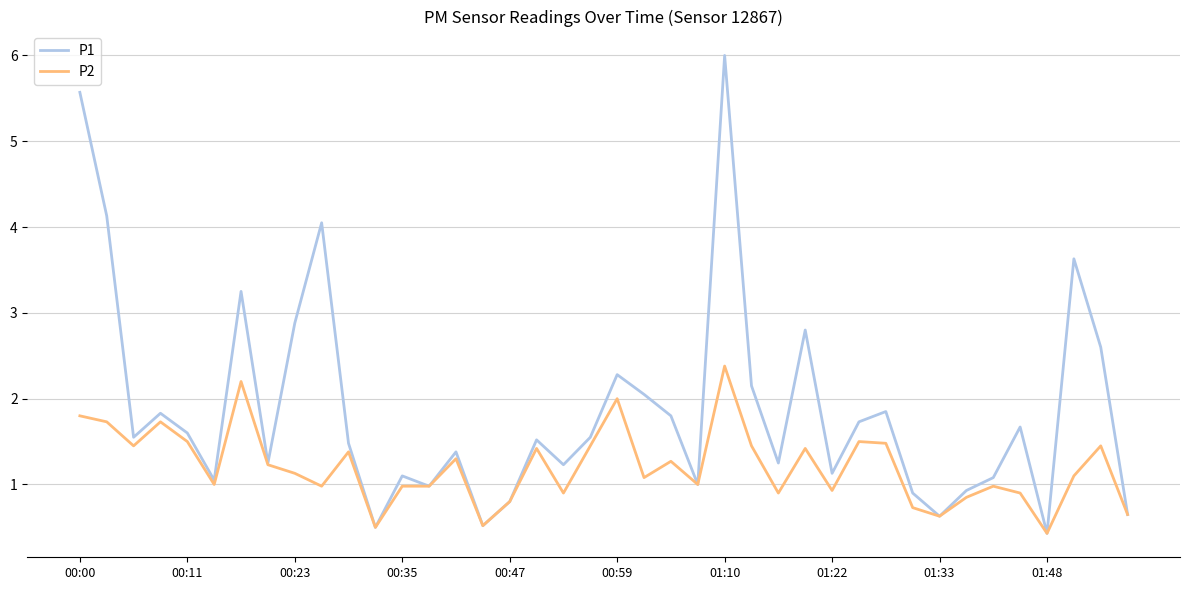

What is the lowest value of the P1 series?

0.4